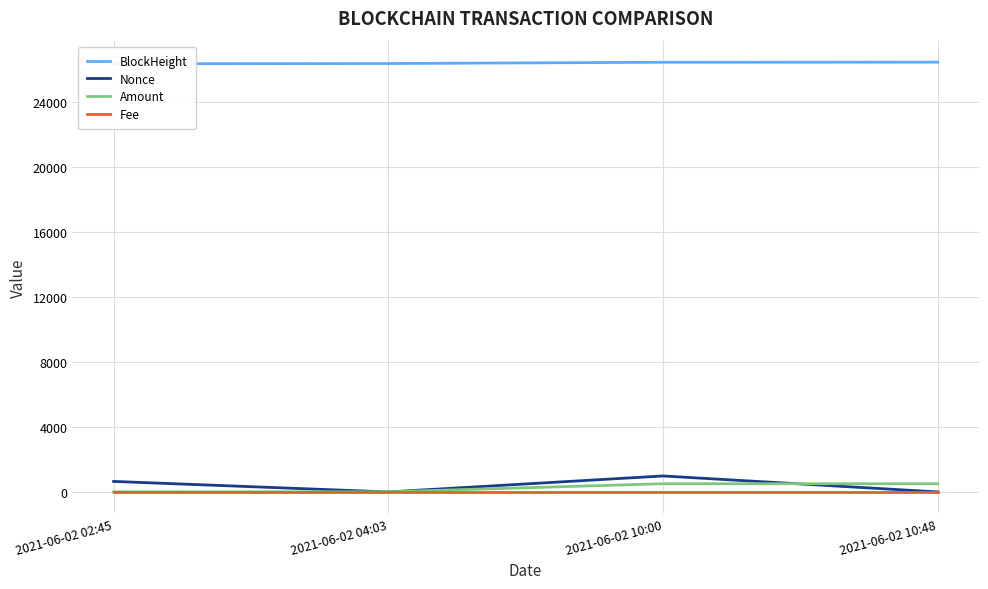

Rank the series by their maximum value, from highest to lowest.

BlockHeight, Nonce, Amount, Fee